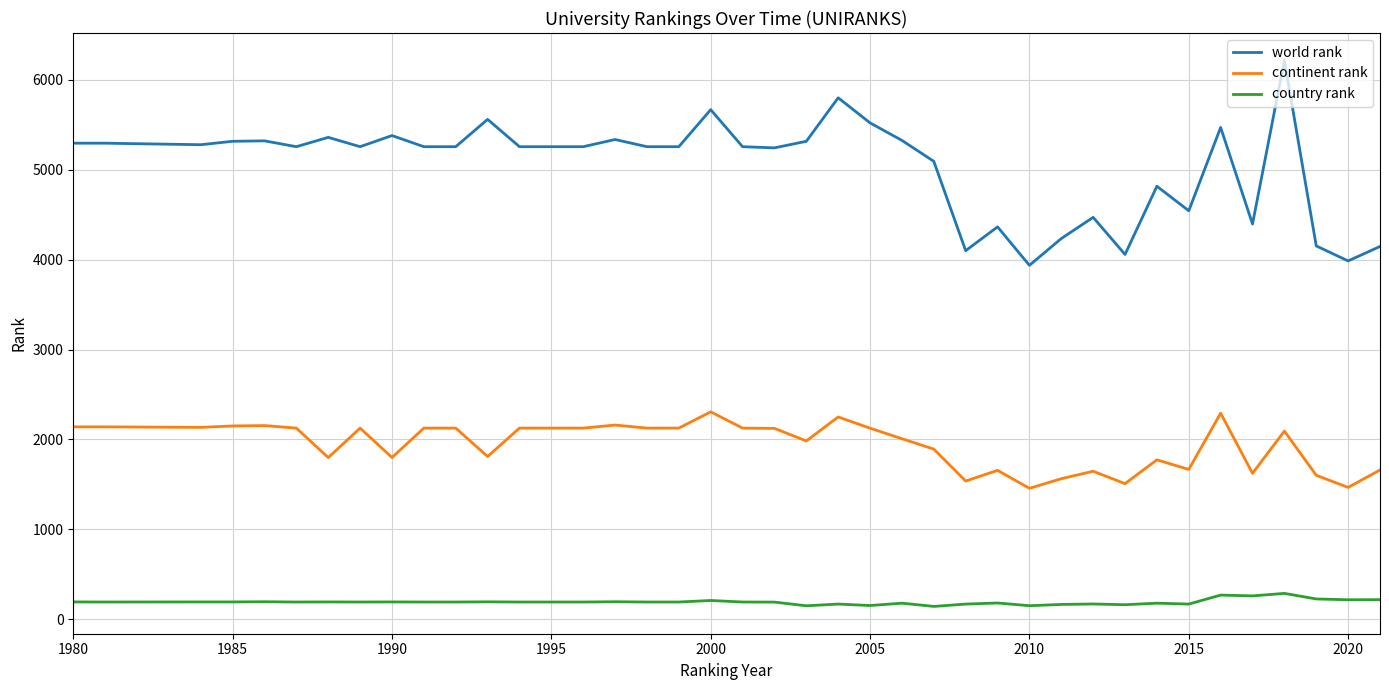

True or false: world rank and continent rank intersect in this chart.

False